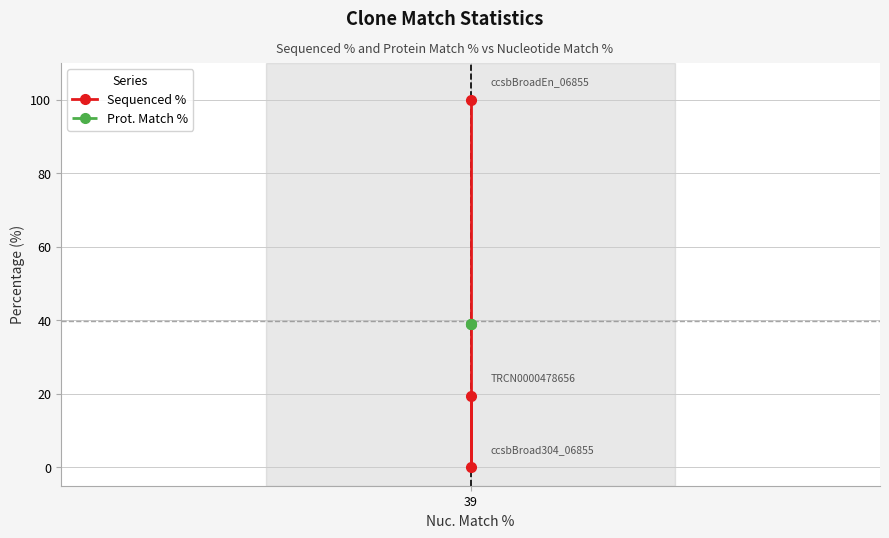

Rank the series at 39 from lowest to highest value.

Prot. Match %, Sequenced %